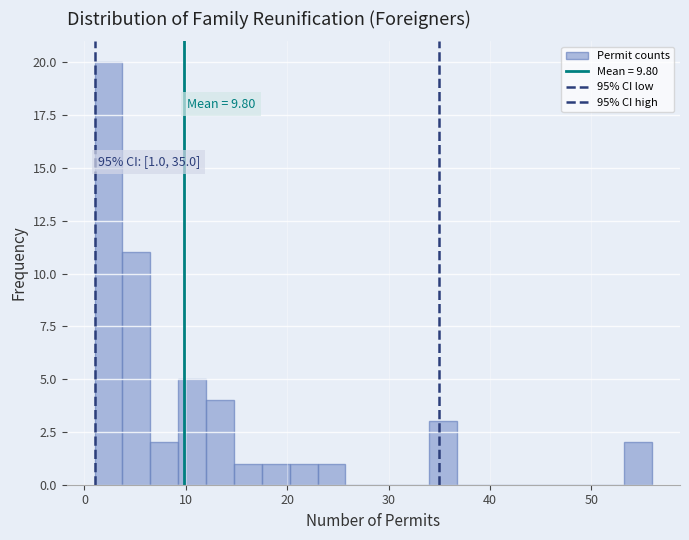

Around what value on the x-axis is the tallest bar? Give the approximate position of its centre, as read against the axis.

2